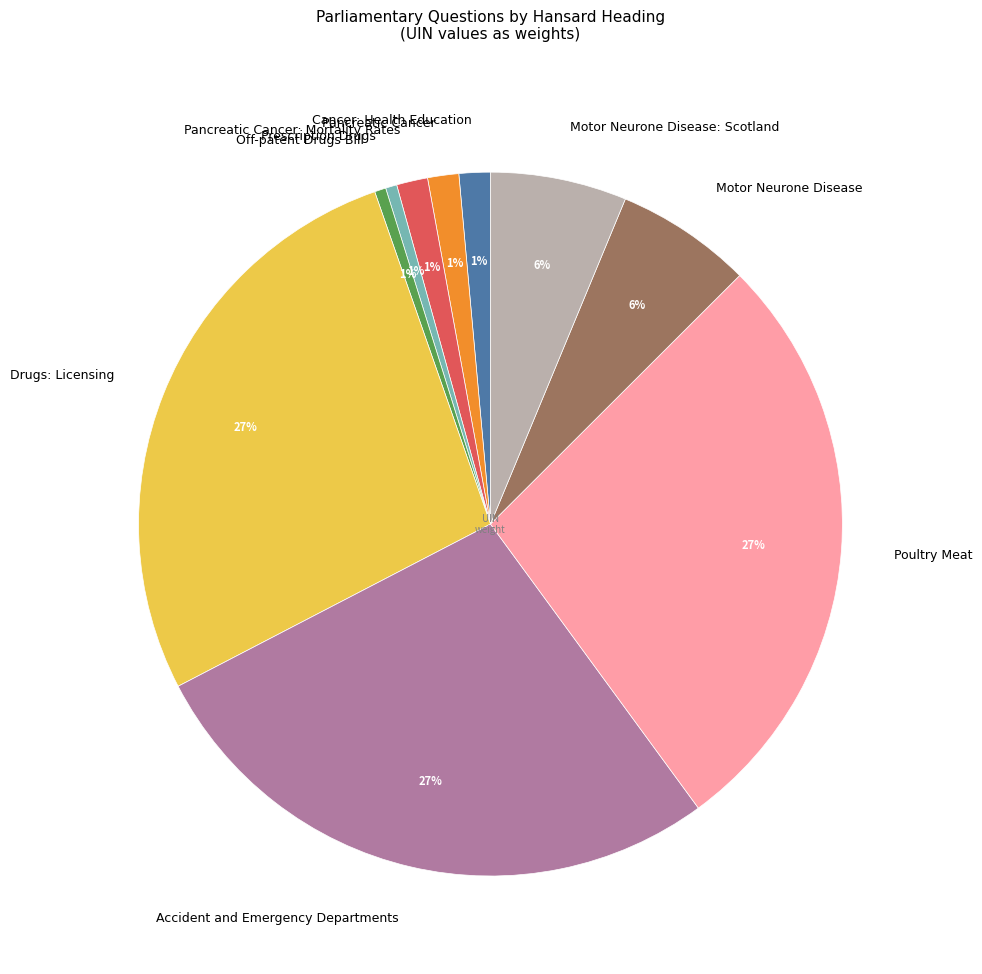

The Prescription Drugs slice represents 1% of the pie. True or false?

True